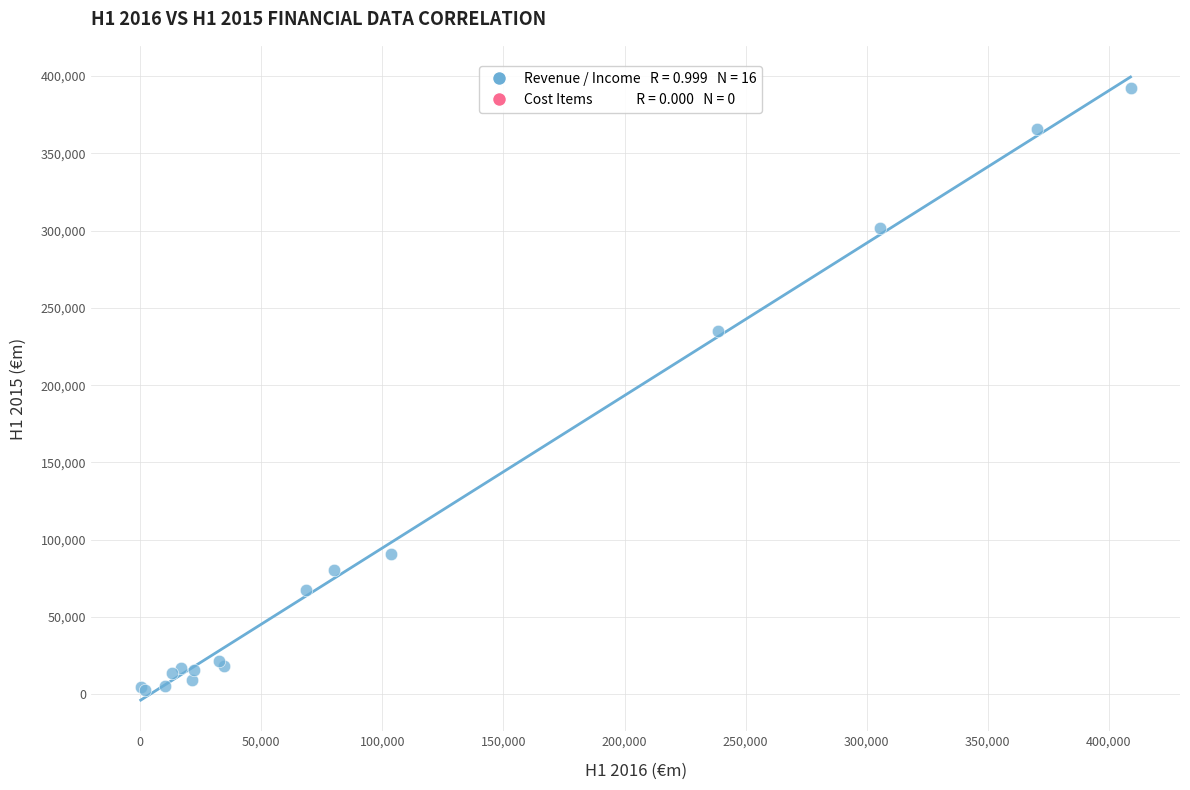

What Y value in the scatter plot is closest to 197622?

235009